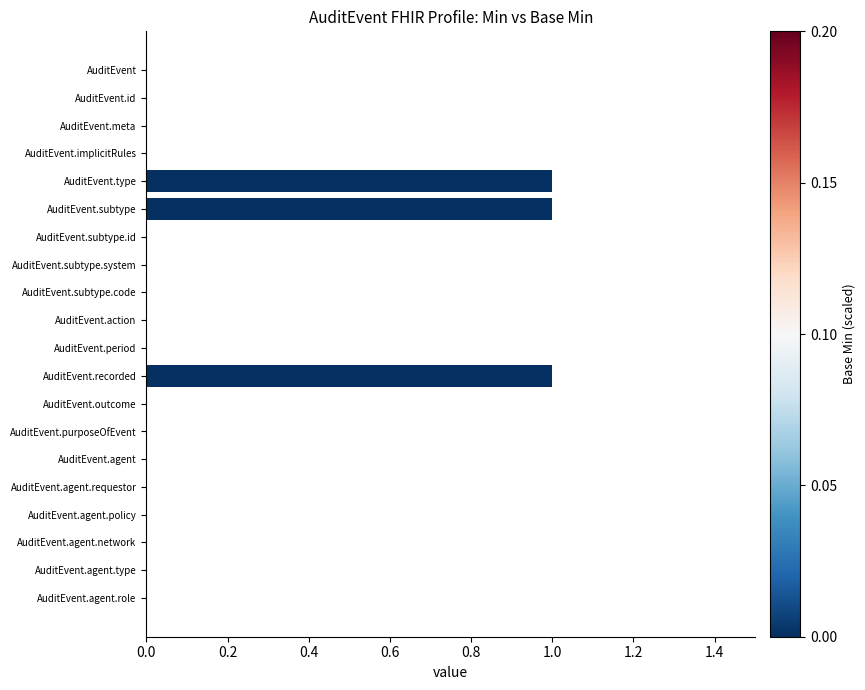

True or false: the data shows 0 at AuditEvent.outcome.

True